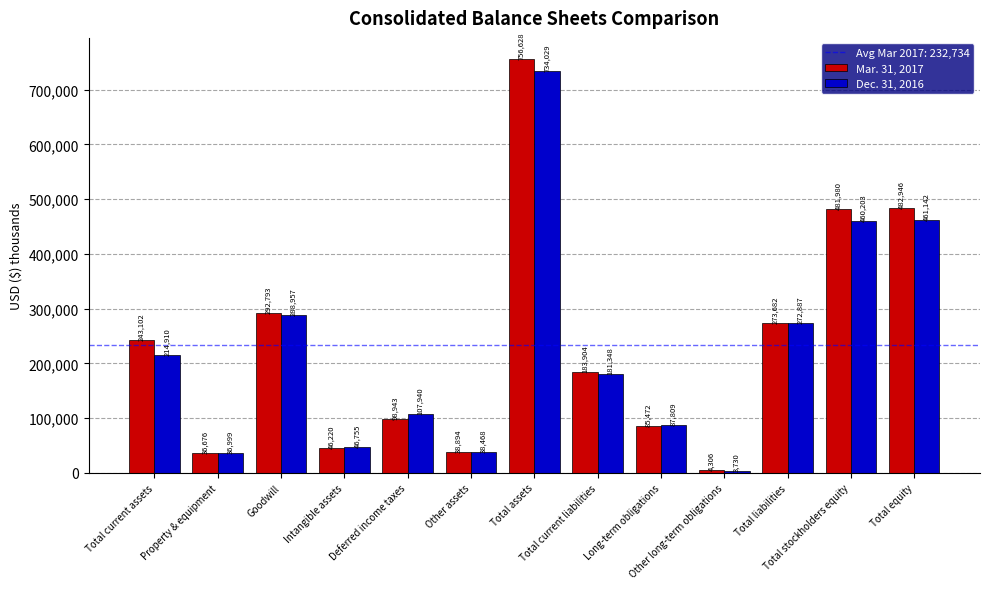

Are the bars grouped side by side (vs. stacked)?

Yes